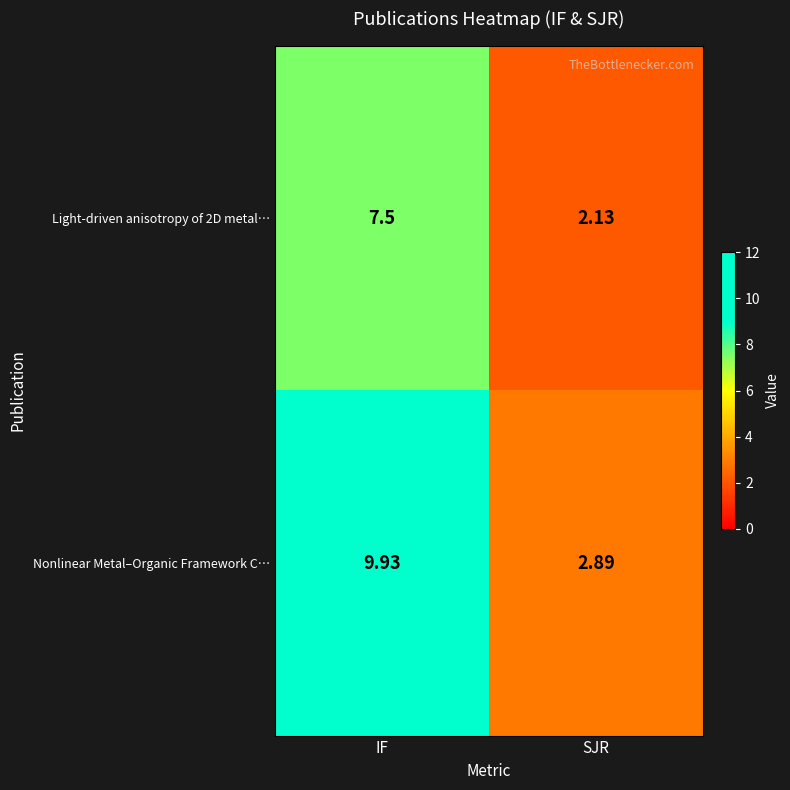

Which series has the largest total across all categories?

Nonlinear Metal–Organic Framework C…